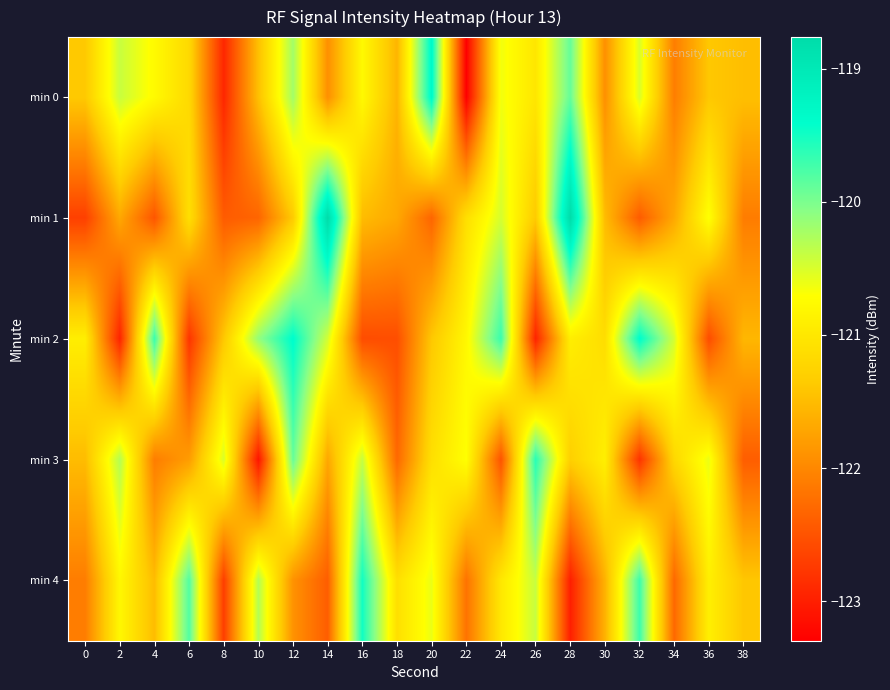

How many series are shown in this chart?

5